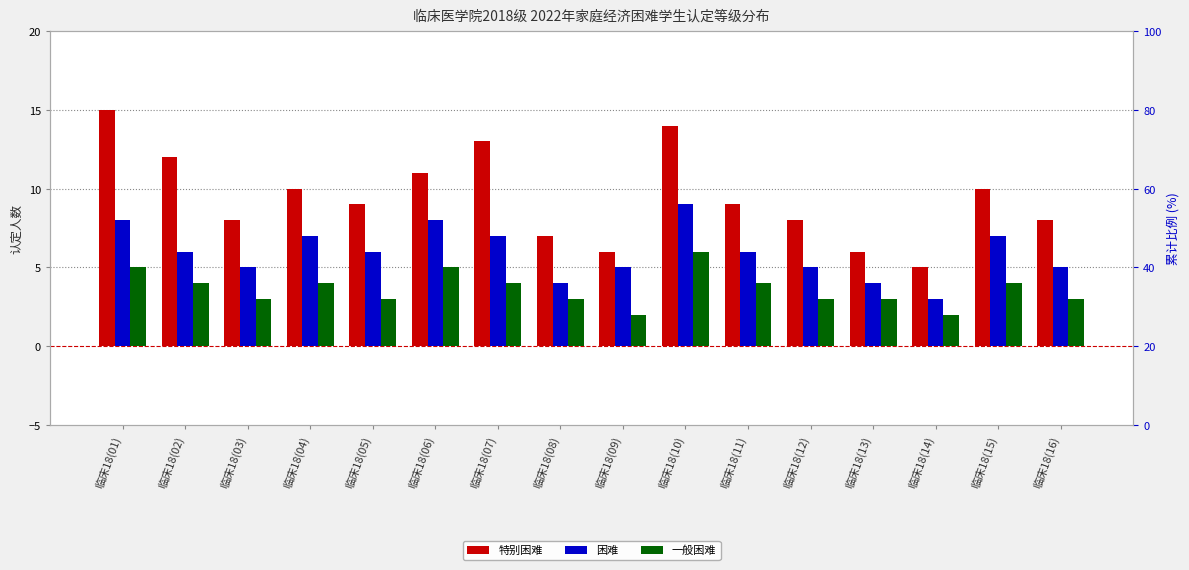

What is the average value of the 一般困难 series?

4